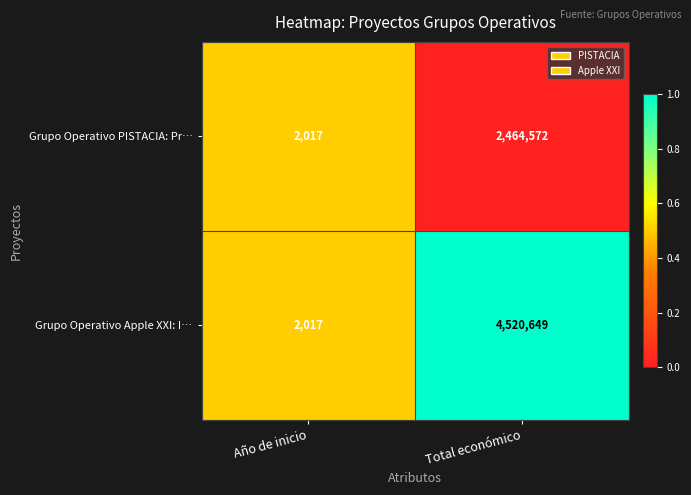

Which series has the widest spread of values?

Grupo Operativo Apple XXI: I…